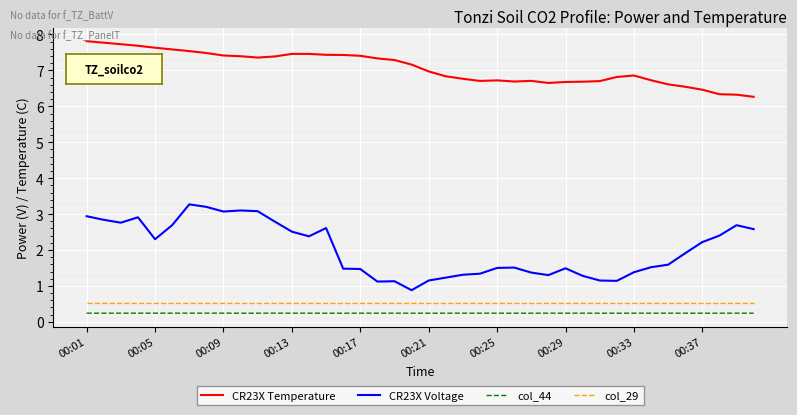

Which series has the largest range (max minus min)?

CR23X Voltage